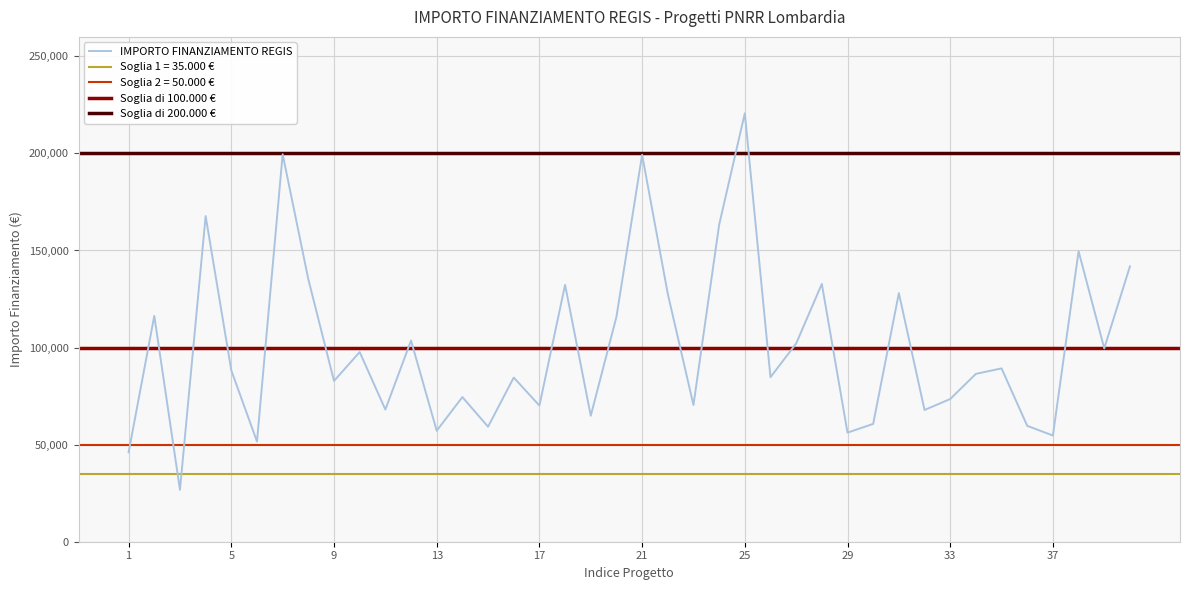

What is the minimum value for IMPORTO FINANZIAMENTO REGIS?

26730.0